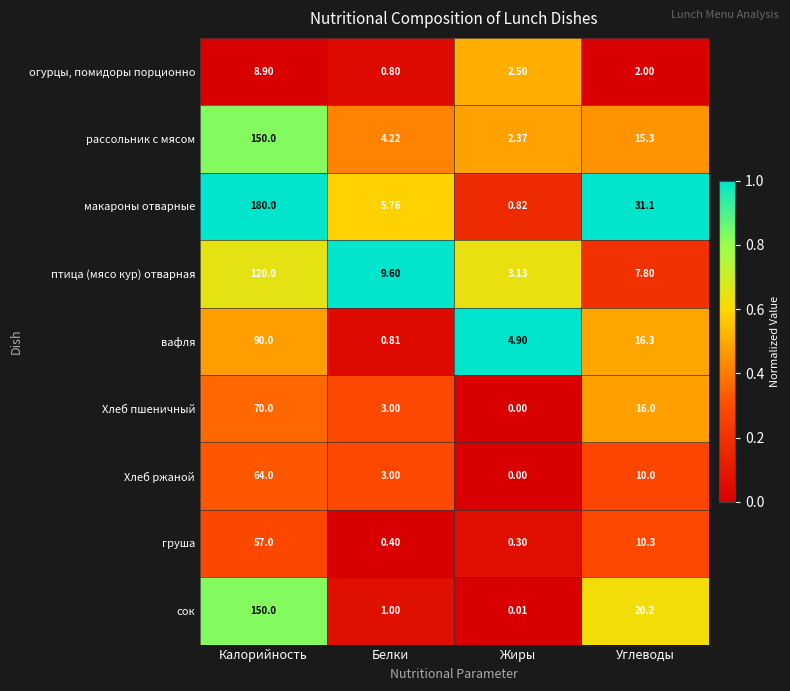

At how many categories does at least one series exceed 0?

4